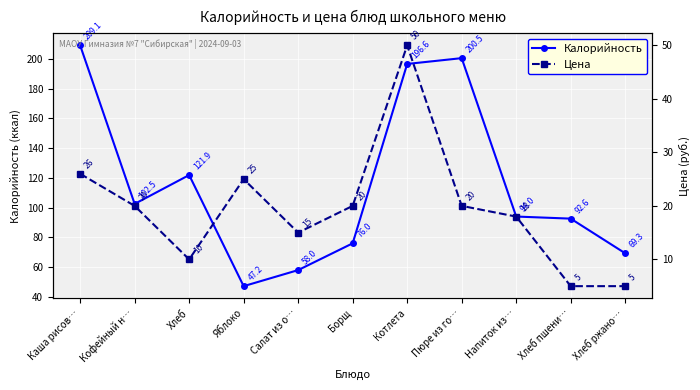

True or false: Цена and Калорийность intersect in this chart.

False